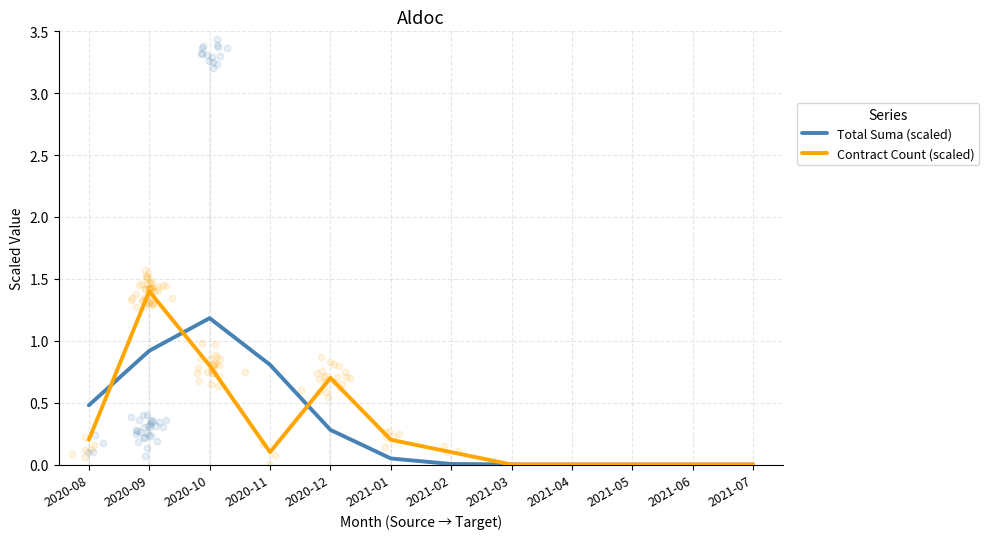

What are all the series names shown in the legend?

Total Suma (scaled), Contract Count (scaled)